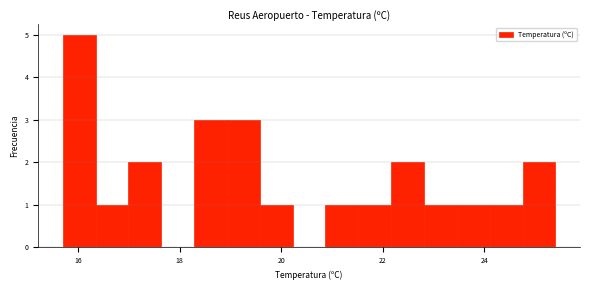

Around what value on the x-axis is the tallest bar? Give the approximate position of its centre, as read against the axis.

16.0